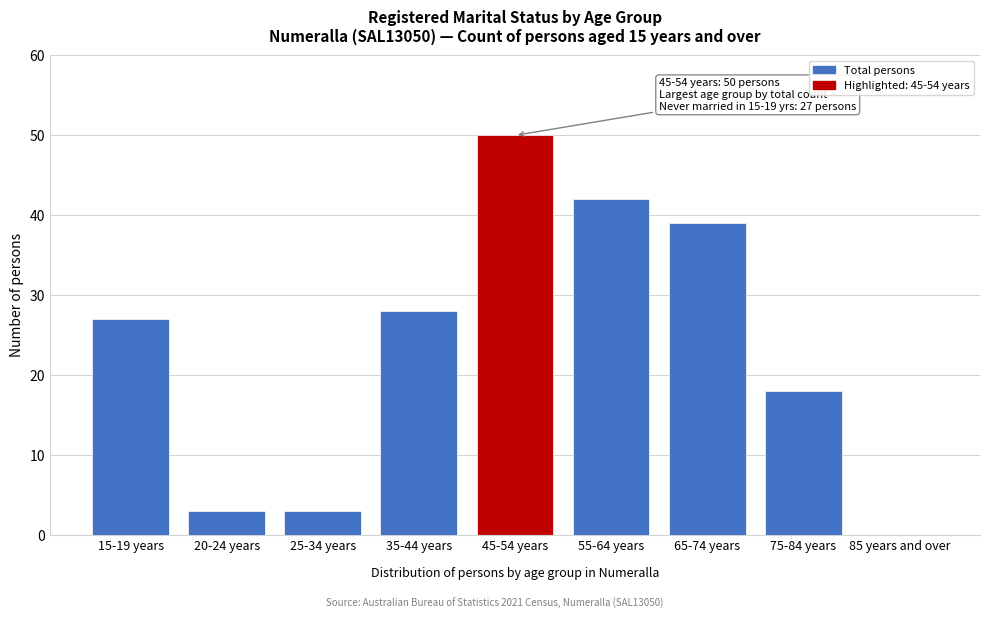

Reading left to right, extract all data points from this chart.

15-19 years=27	20-24 years=3	25-34 years=3	35-44 years=28	45-54 years=50	55-64 years=42	65-74 years=39	75-84 years=18	85 years and over=0